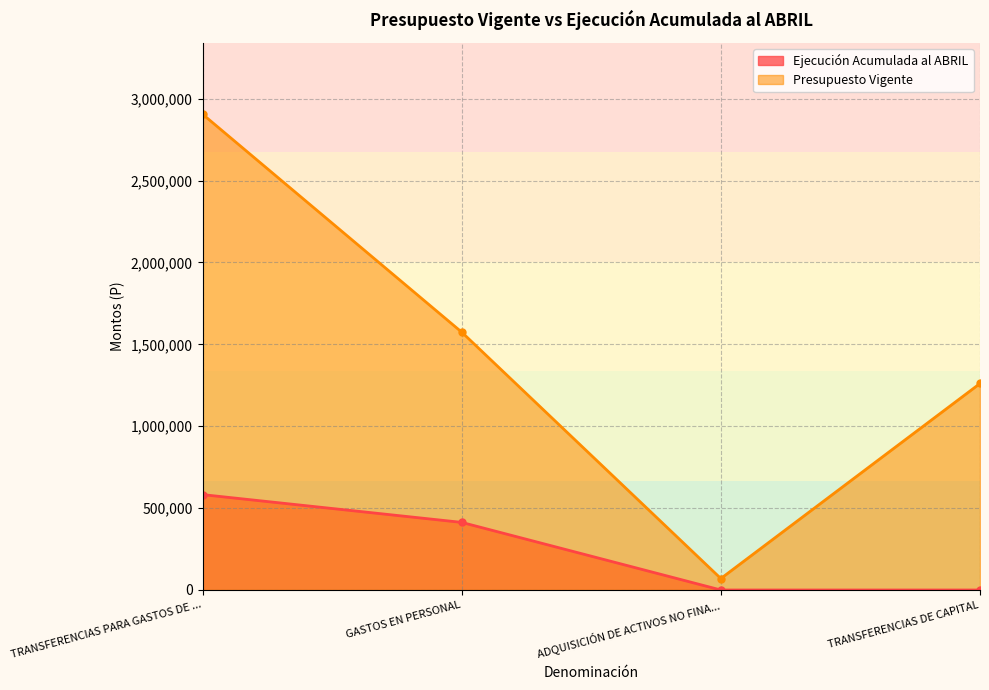

What is the maximum value for Ejecución Acumulada al ABRIL?

582361